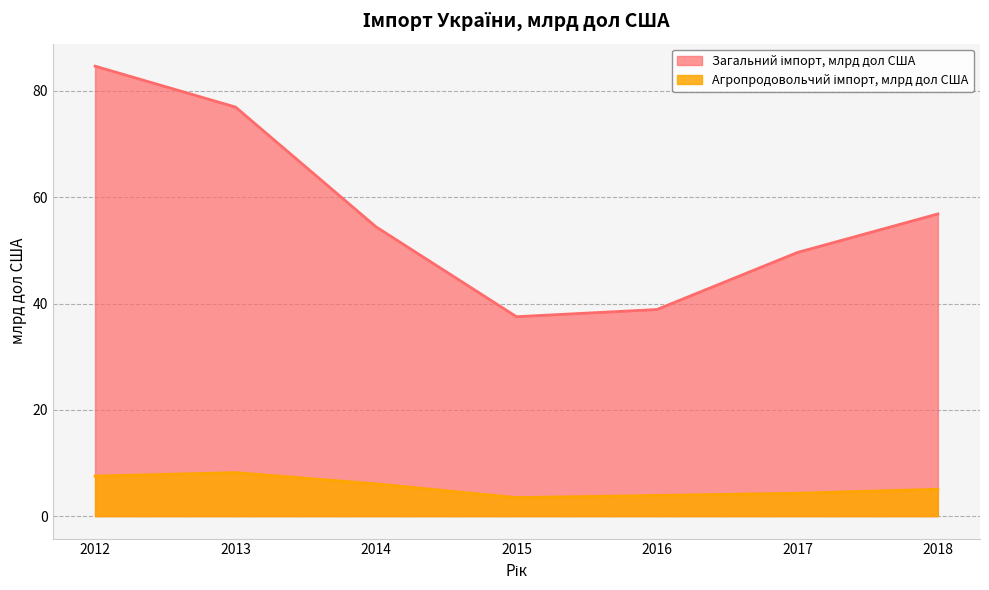

Between 2015 and 2016, which series saw the biggest shift?

Загальний імпорт, млрд дол США